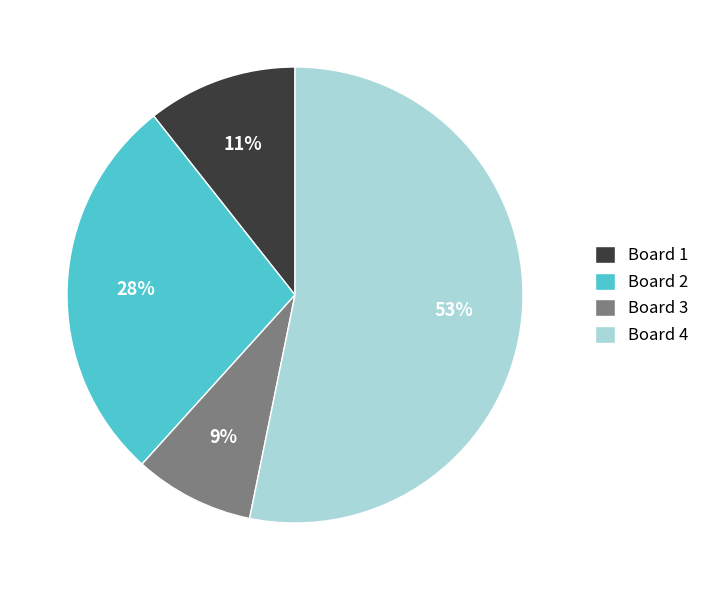

To the nearest percent, what percentage of the pie is Board 1?

11%